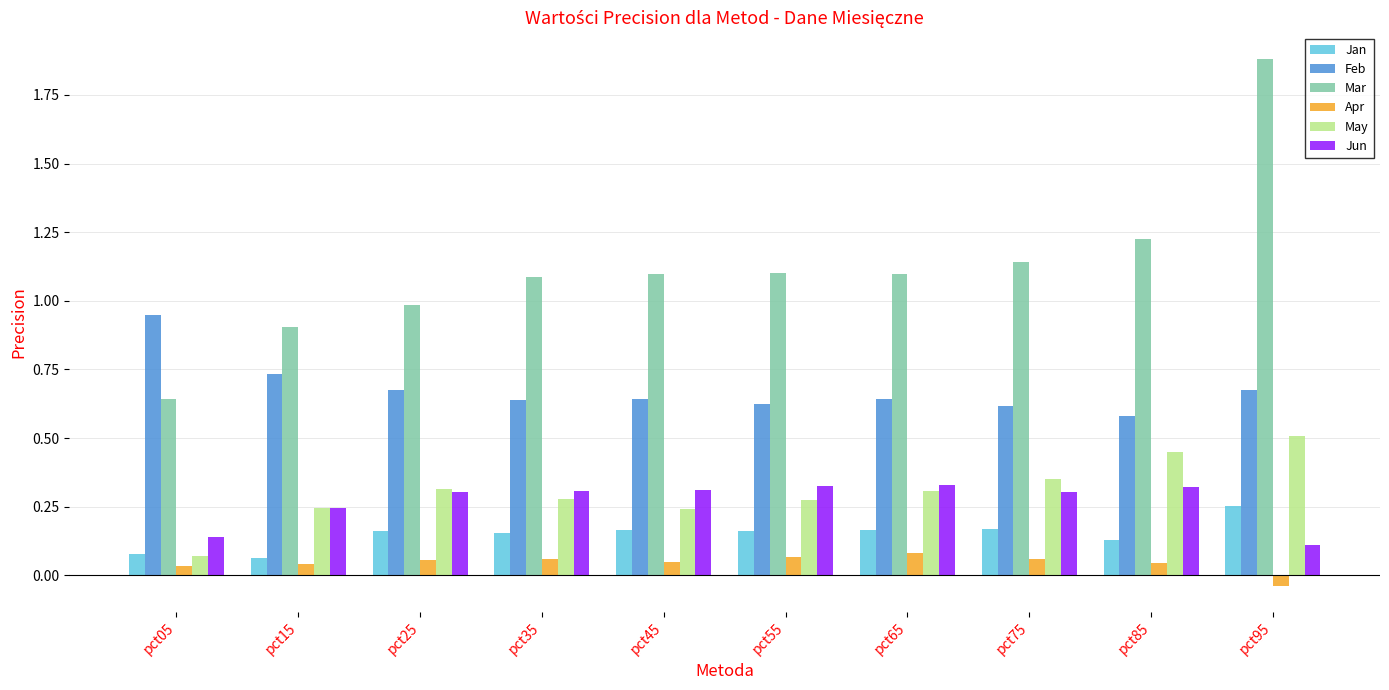

The value of Jan at pct05 is 0.1. True or false?

True